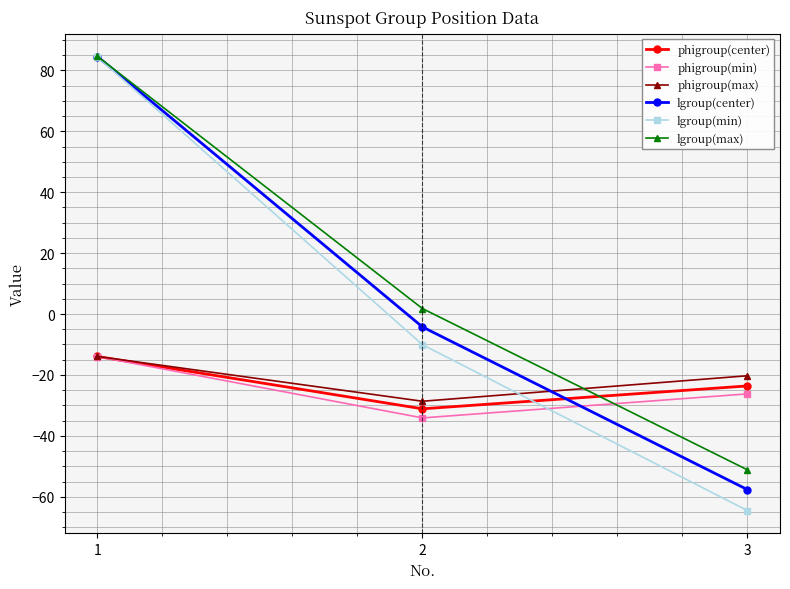

How many positive values does the lgroup(min) series have?

1